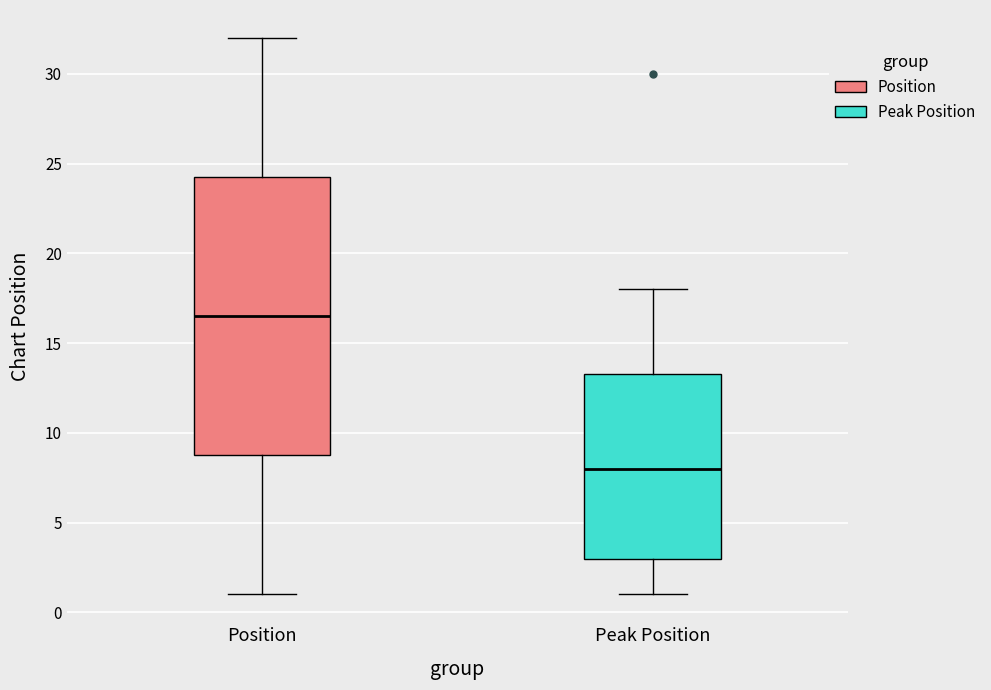

Where does the upper whisker of the box for Peak Position end on the y-axis? The values are not printed on the chart, so give them approximately, as read against the axis.

18.0